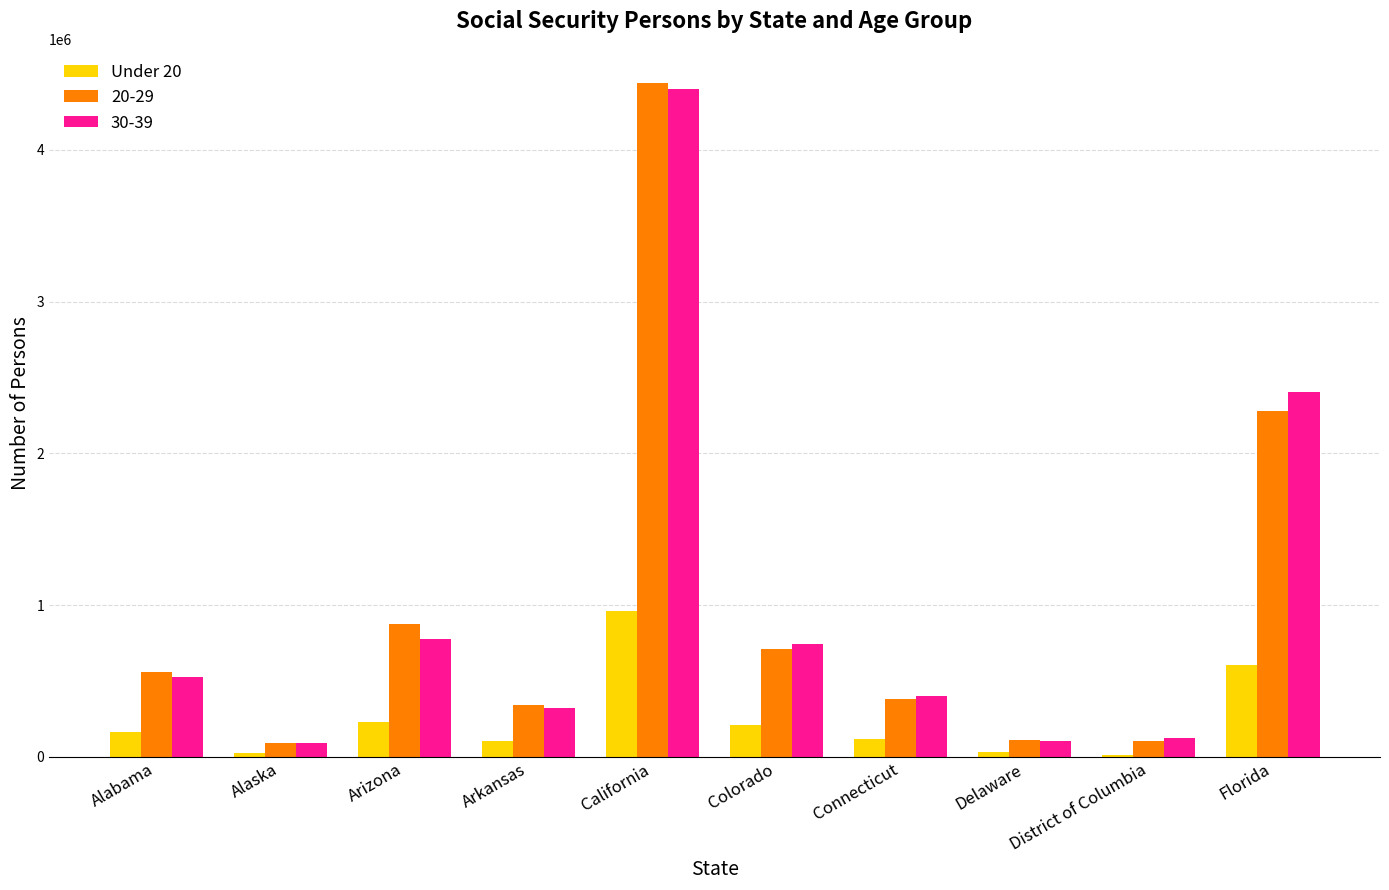

Which series has the widest spread of values?

20-29